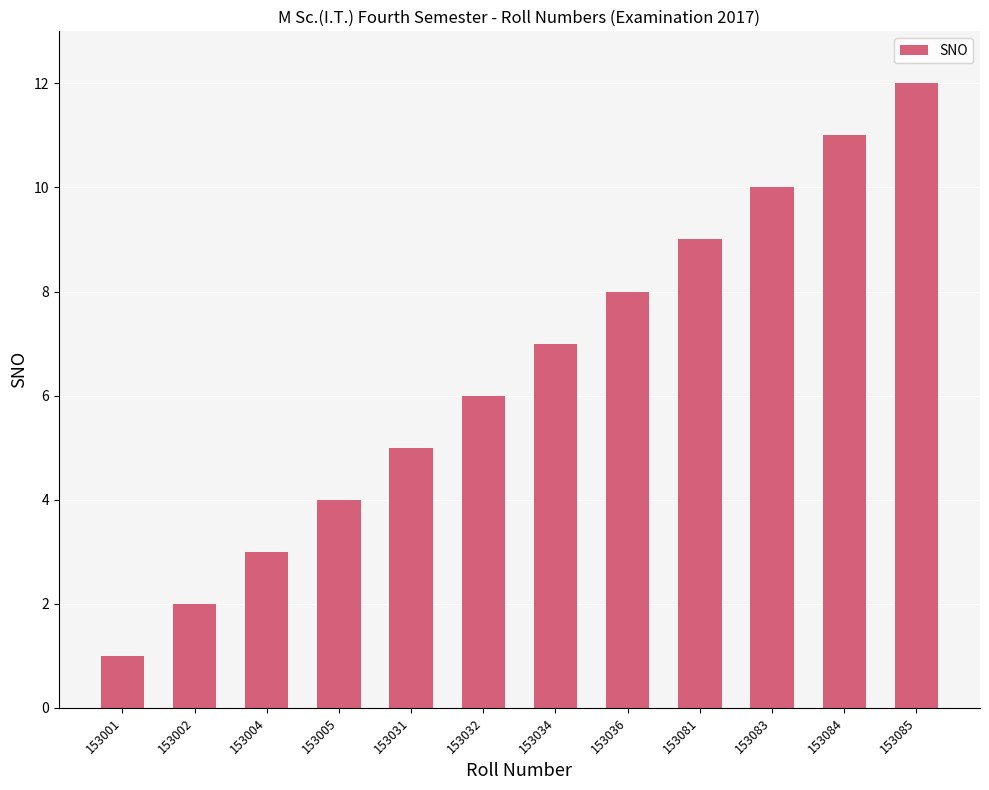

Does the chart contain any negative values?

No